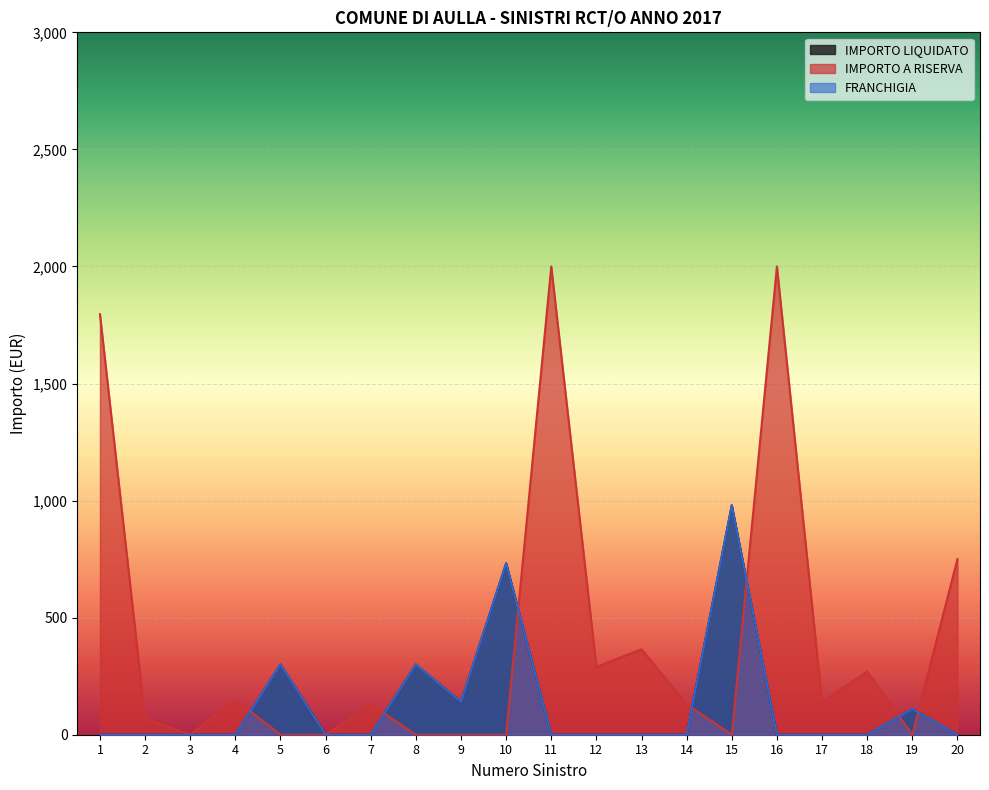

What is the sum of the IMPORTO A RISERVA values at 18 and 3?

270